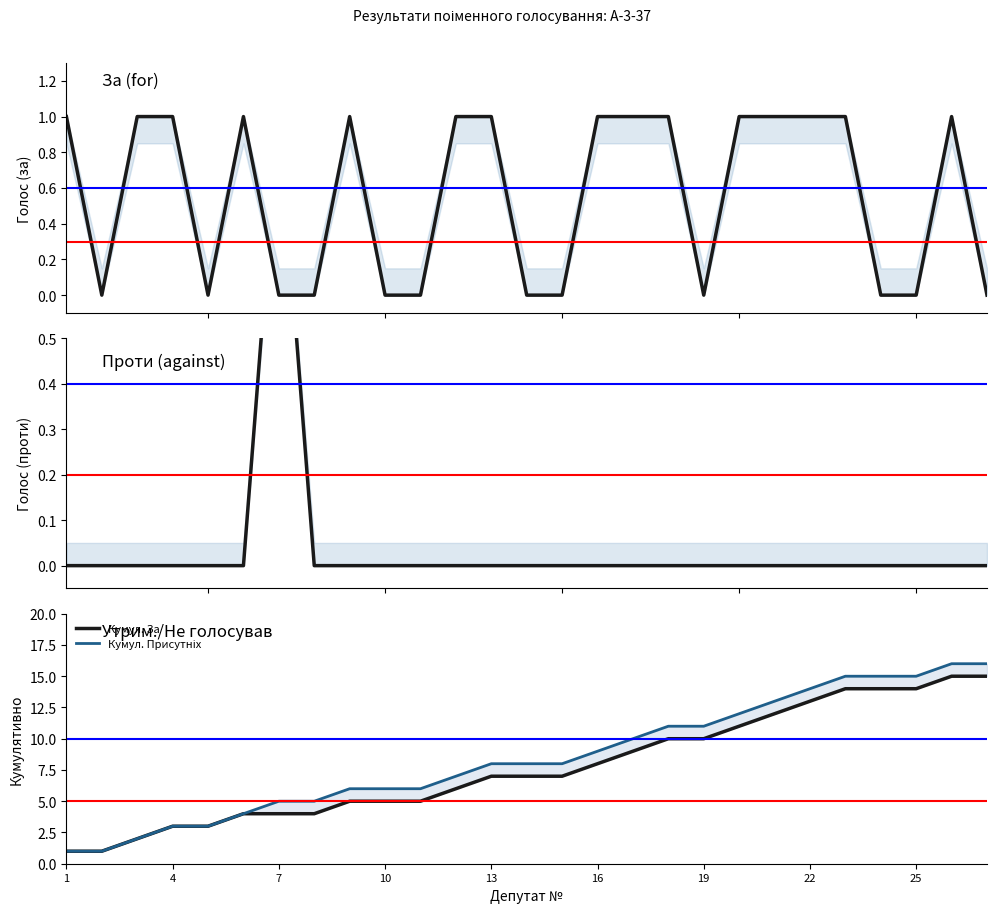

True or false: За (voted for) has more than 0 interior local peaks.

True